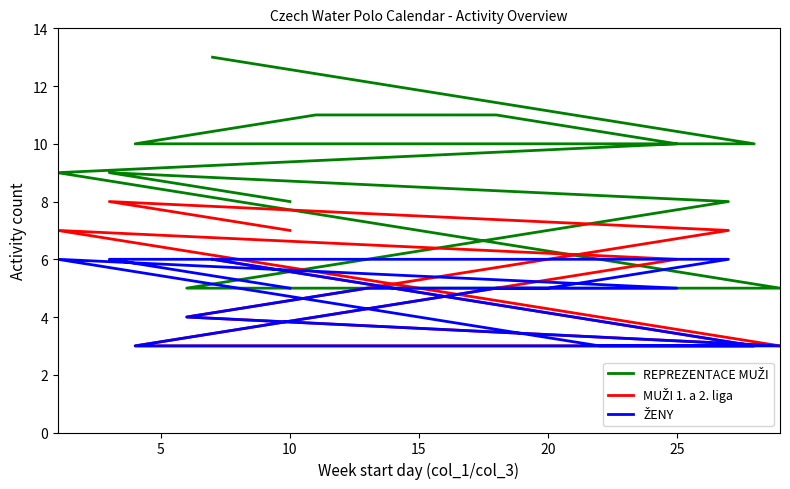

What is the label of the 9th point from the right?

15